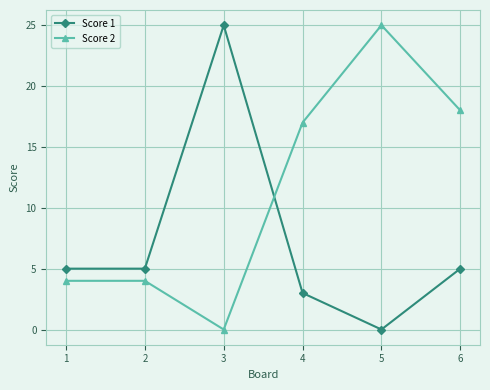

Which category has the lowest value in the Score 2 series?

3